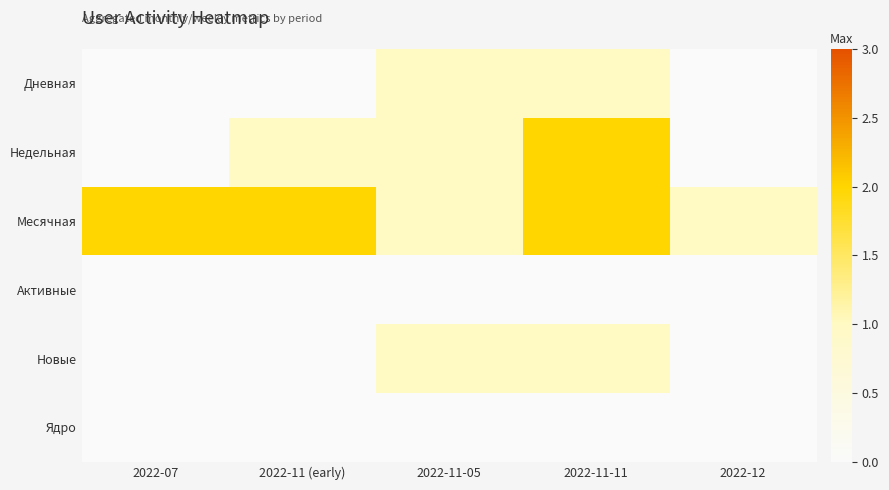

List the series in order of their peak value, highest first.

Недельная, Месячная, Дневная, Новые, Активные, Ядро